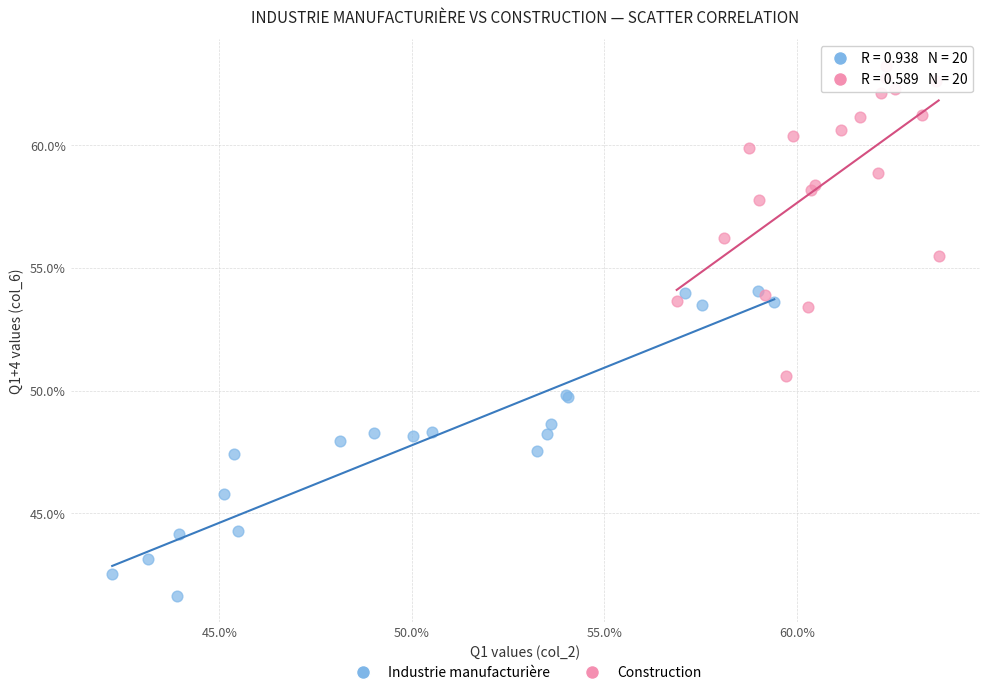

Which series contains the lowest Y value?

Industrie manufacturière